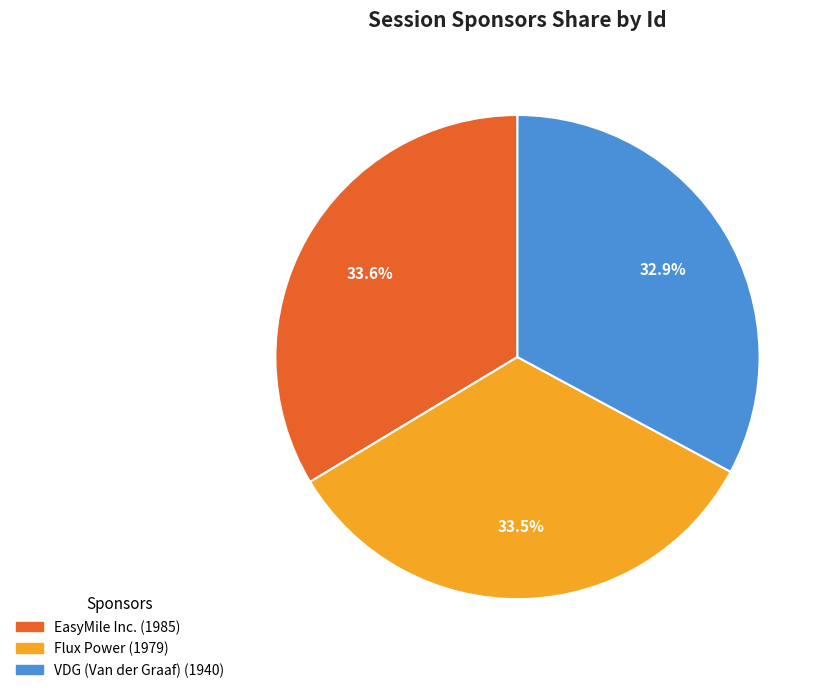

How much of the chart is everything except EasyMile Inc.?

66.4%